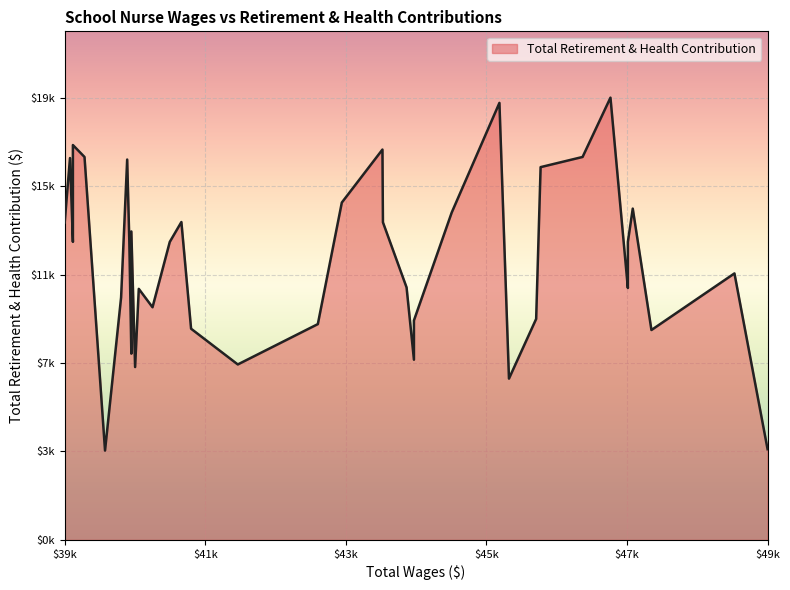

What is the change in value from 5 to 16?

-2046